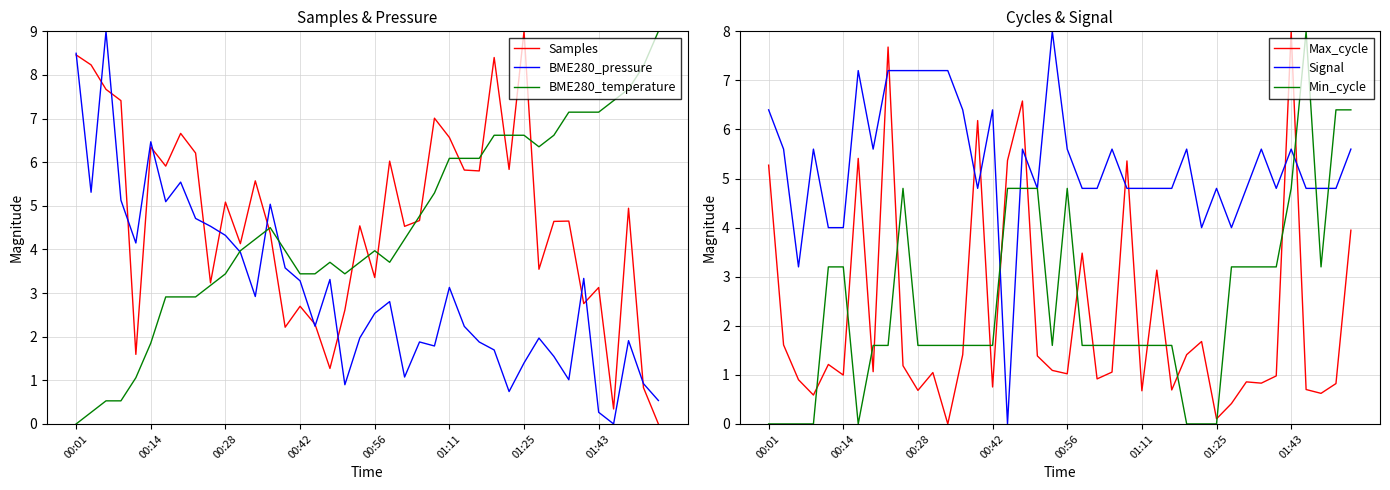

The BME280_pressure series shows 1.4 at 01:25. True or false?

True